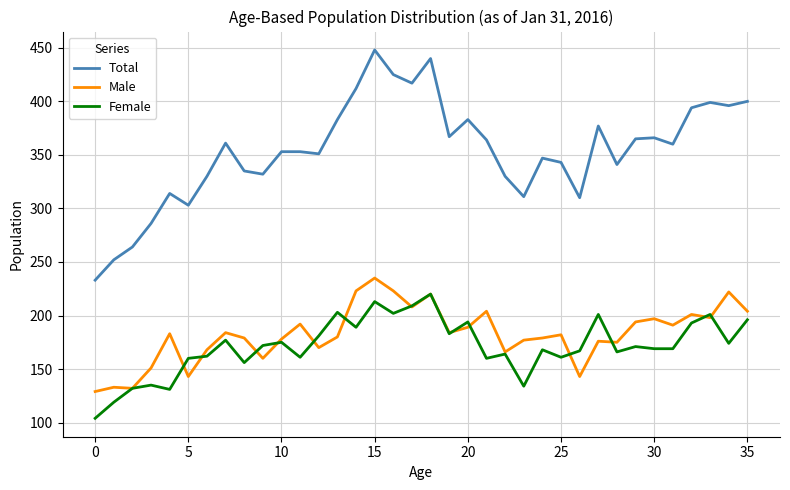

Which series has the largest total across all categories?

Total